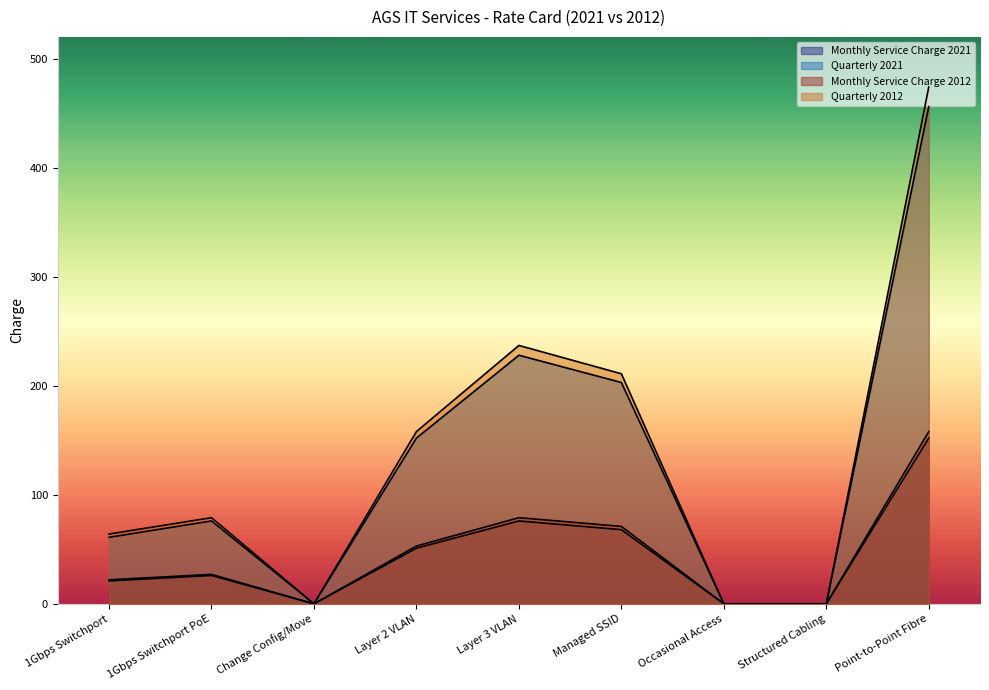

What position from the right is Layer 2 VLAN?

6